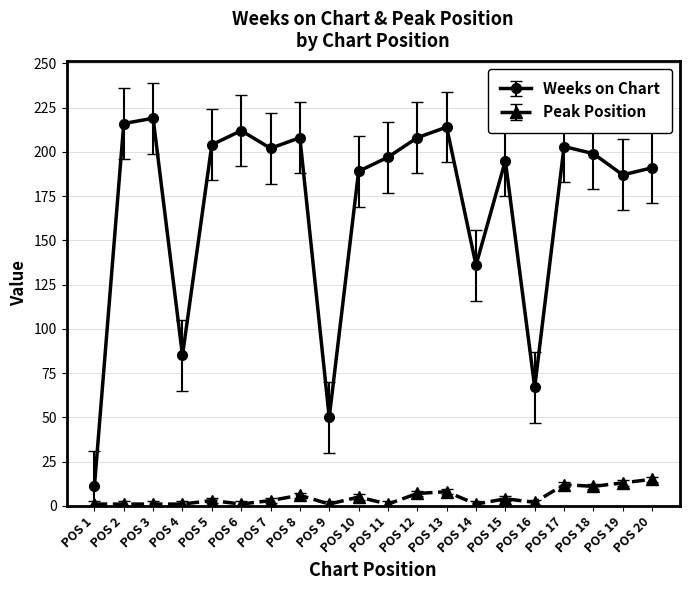

Is it true that Weeks on Chart equals 98 at POS 10?

False